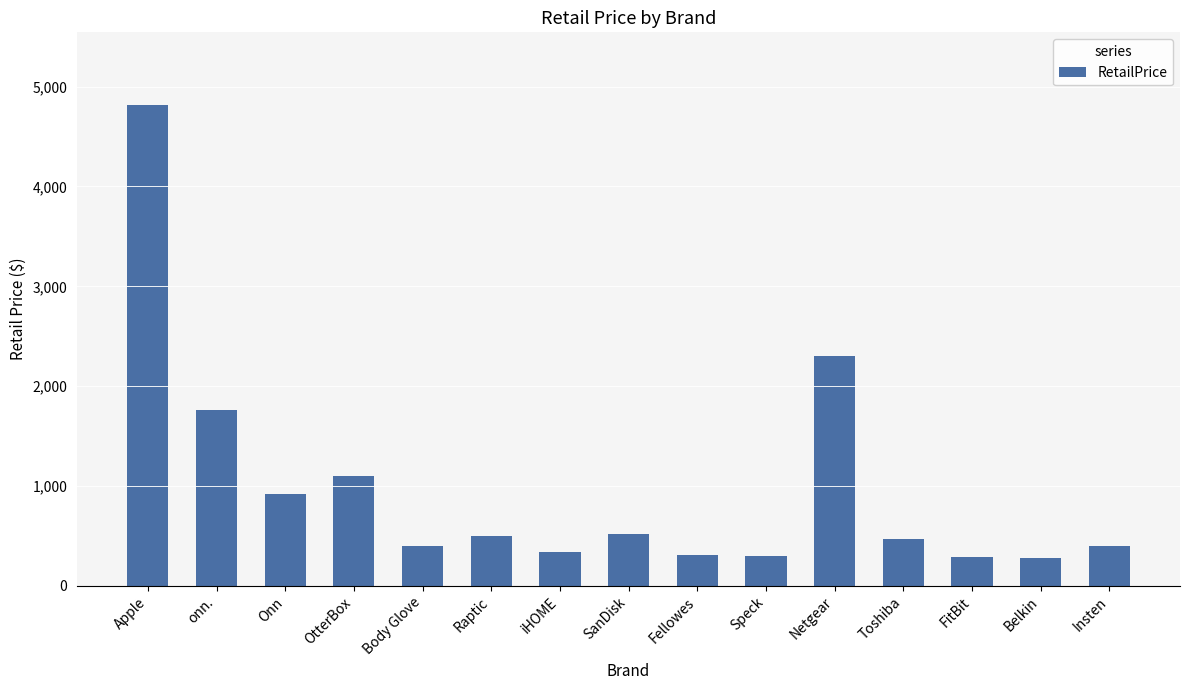

What is the change in value from Fellowes to Toshiba?

+156.0